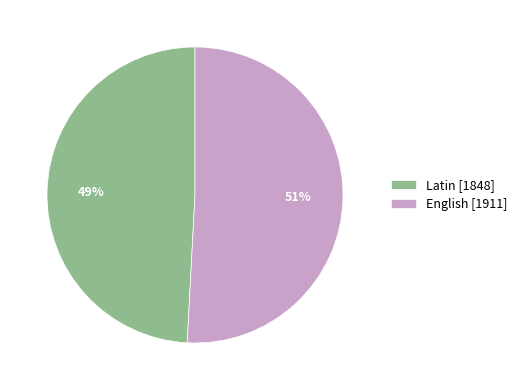

To the nearest percent, what portion does Latin represent?

49%